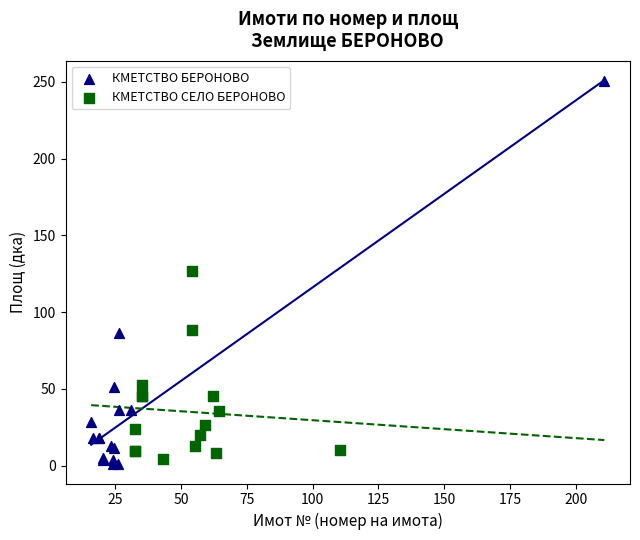

What are all the series names shown in the legend?

КМЕТСТВО БЕРОНОВО, КМЕТСТВО СЕЛО БЕРОНОВО